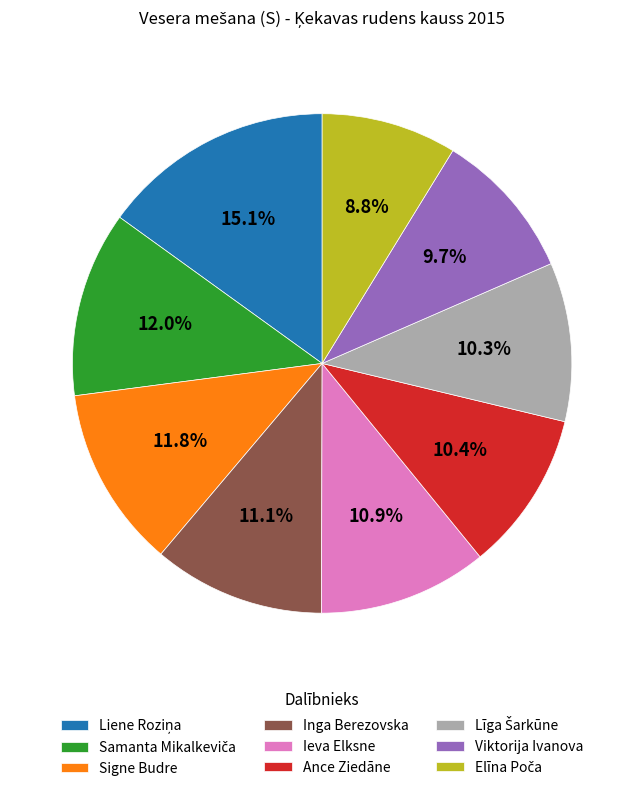

Is it true that Ieva Elksne is 18% of the pie?

False